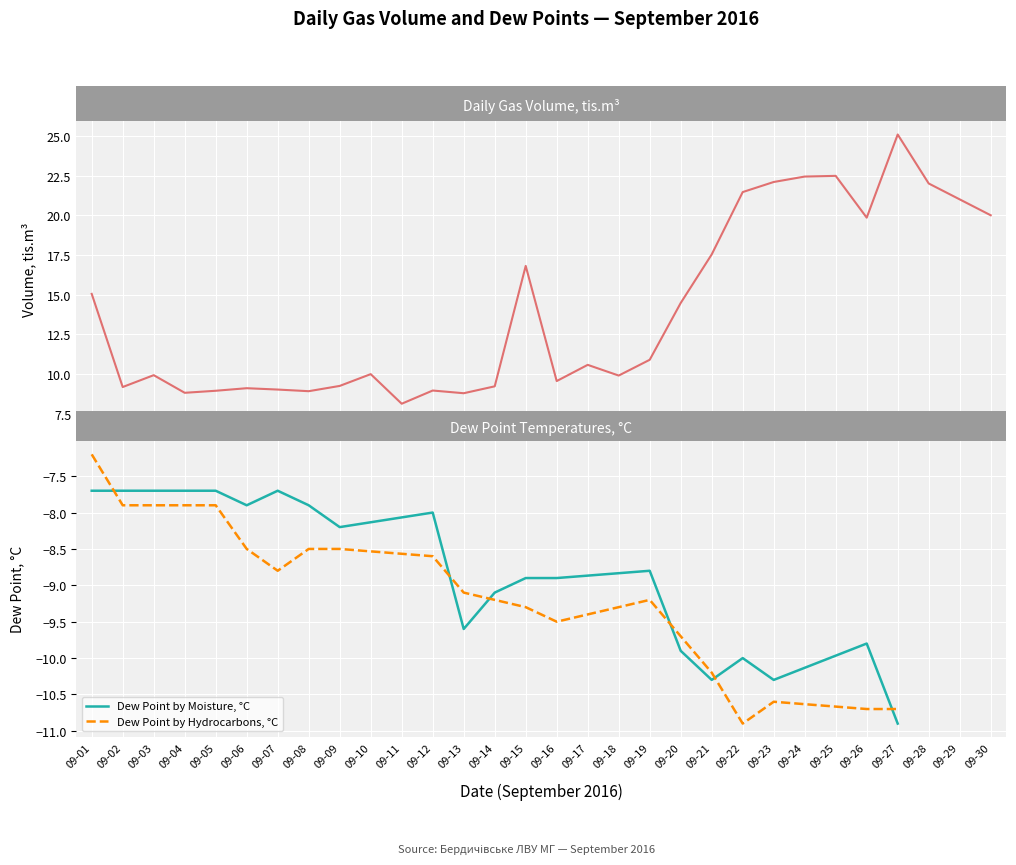

Which category has the highest value across all series?

09-27